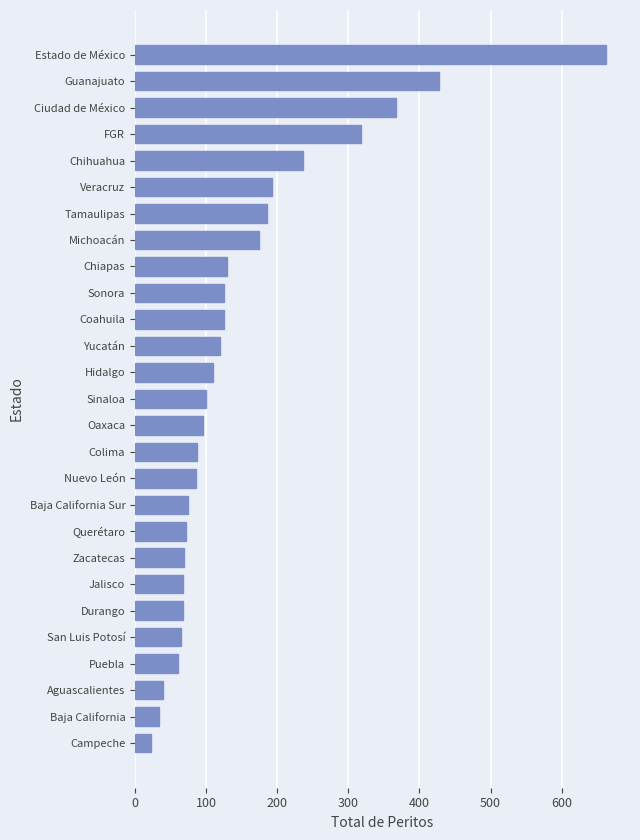

True or false: the data shows 175 at Michoacán.

True